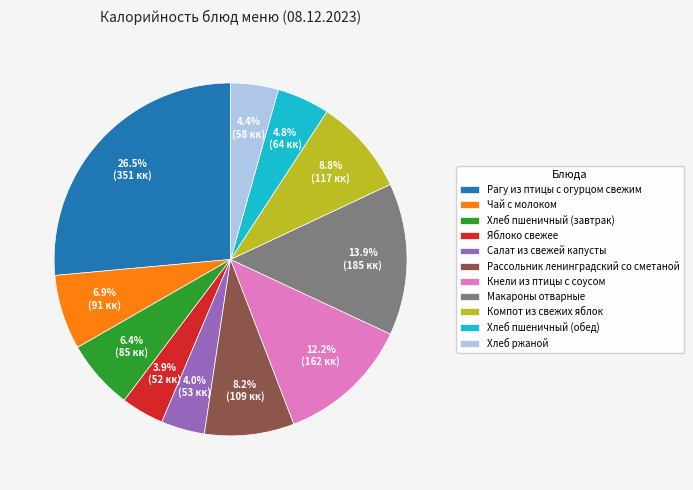

What is the largest slice in the pie chart?

Рагу из птицы с огурцом свежим